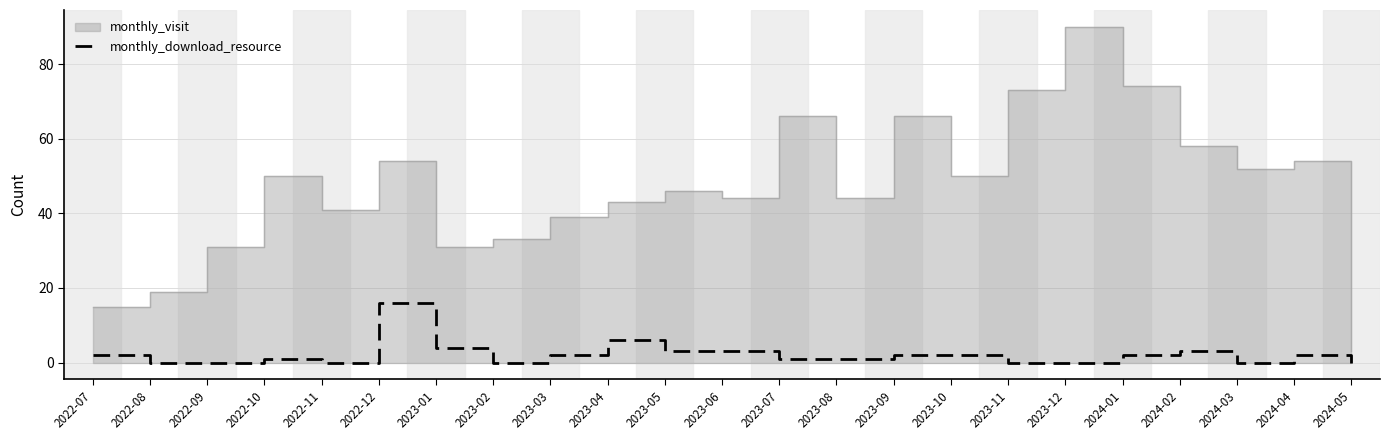

How many interior local peaks (higher than both neighbors) does the data have?

5